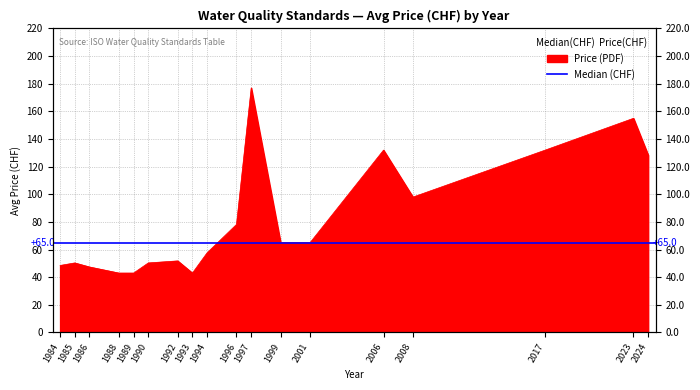

How many lines are shown in the chart?

1